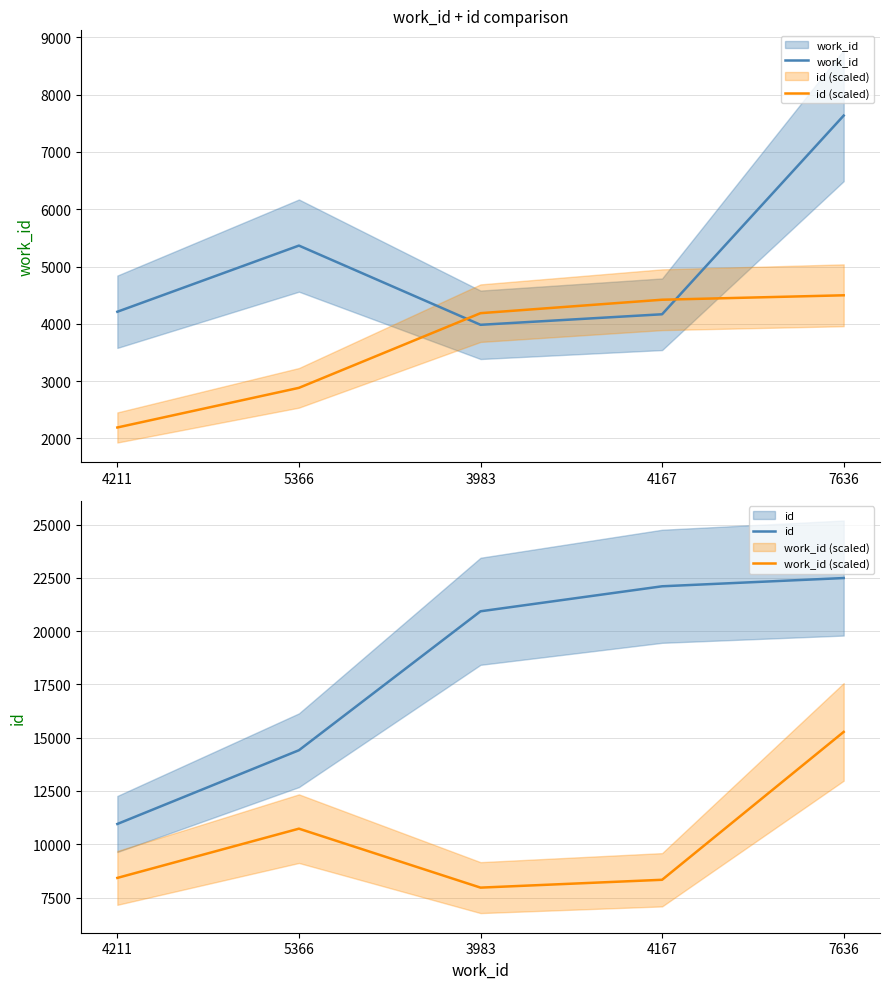

List the labels in order of id value, largest first.

7636, 4167, 3983, 5366, 4211